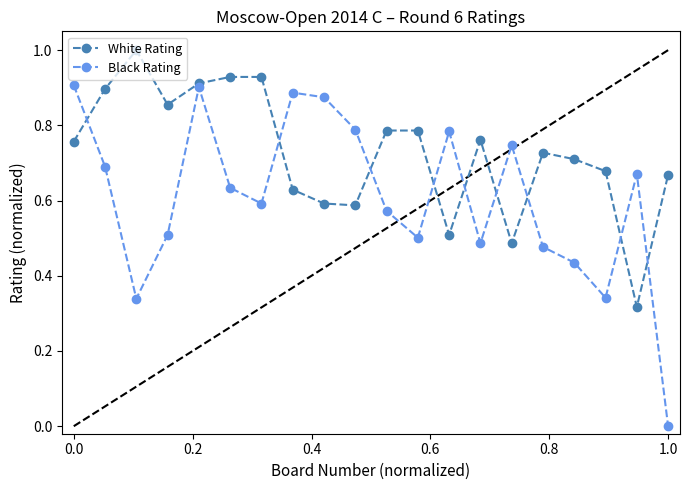

How many interior local valleys does the White Rating series have?

5